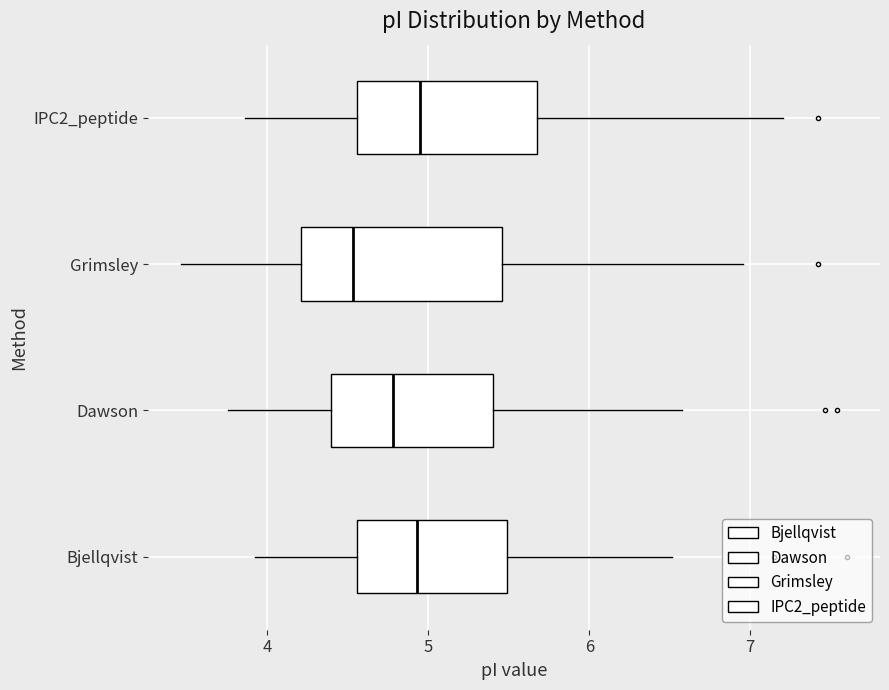

Reading bottom to top, transcribe this box plot: for each box, give where its median line is, the range the box spans, and where its two whiskers end, as read against the x-axis. The values are not printed on the chart, so give them approximately, as read against the axis.

Bjellqvist: median 4.9, box 4.6 to 5.5, whiskers 3.9 to 6.5
Dawson: median 4.8, box 4.4 to 5.4, whiskers 3.8 to 6.6
Grimsley: median 4.5, box 4.2 to 5.5, whiskers 3.5 to 7.0
IPC2_peptide: median 4.9, box 4.6 to 5.7, whiskers 3.9 to 7.2